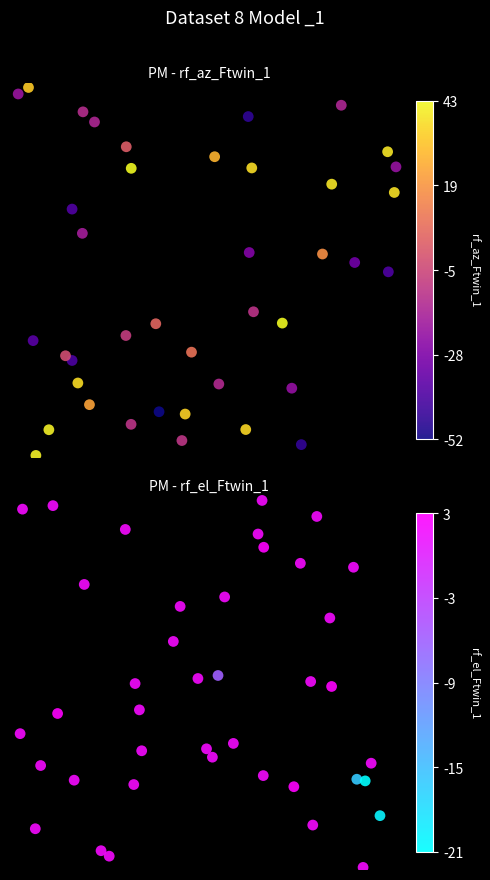

Rank the series by their average value, from highest to lowest.

rf_el_Ftwin_1, rf_az_Ftwin_1